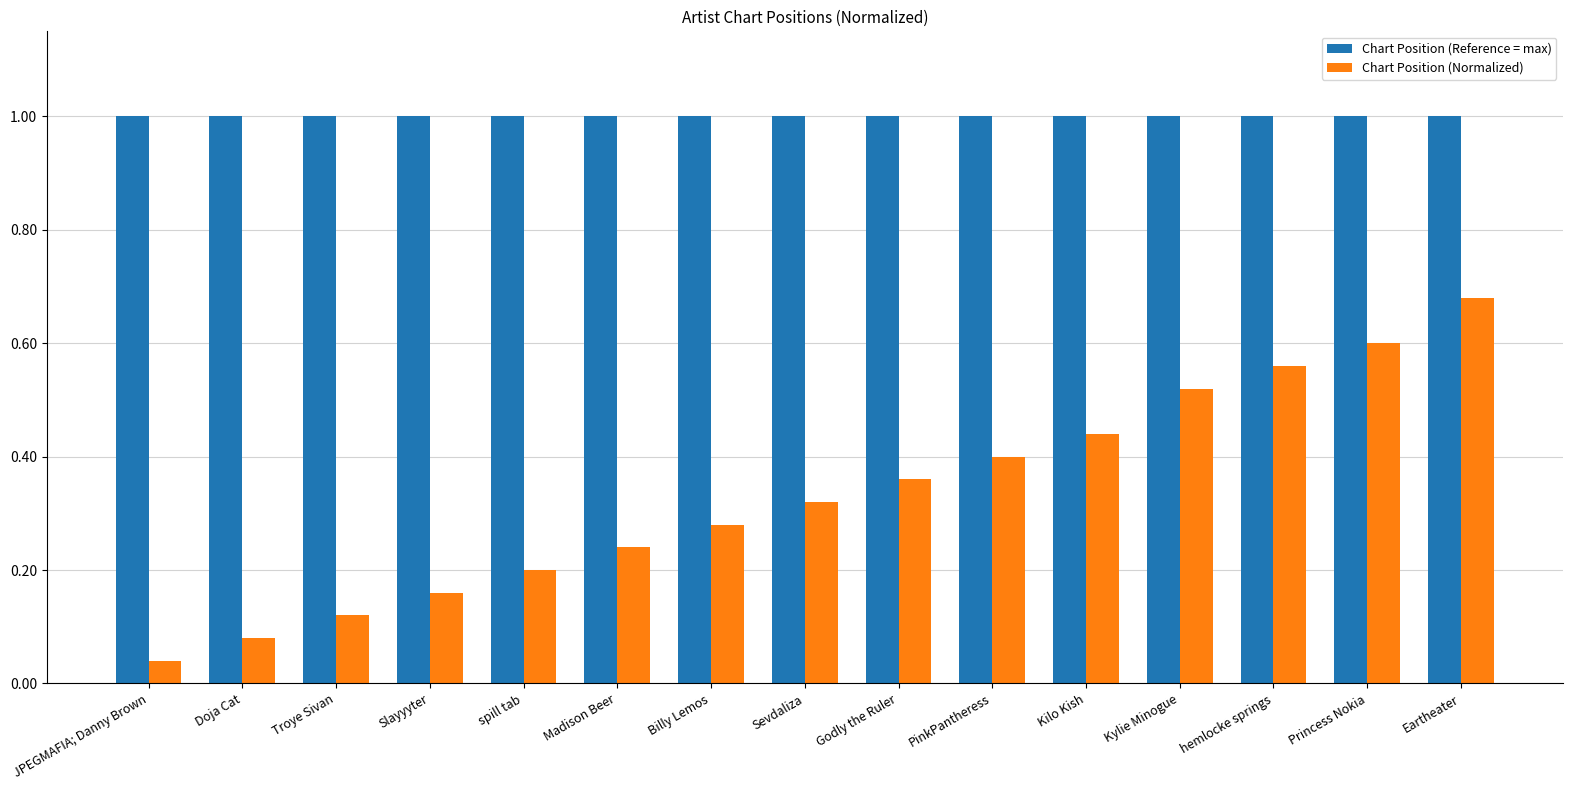

Does the chart contain any negative values?

No